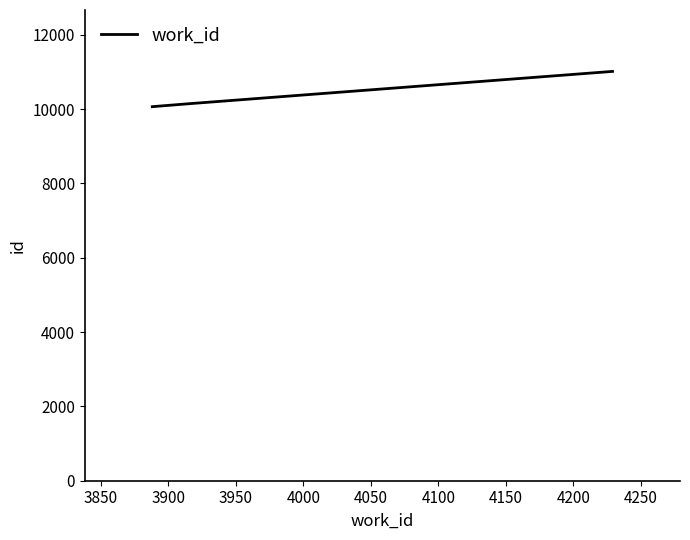

What is the average value?

10407